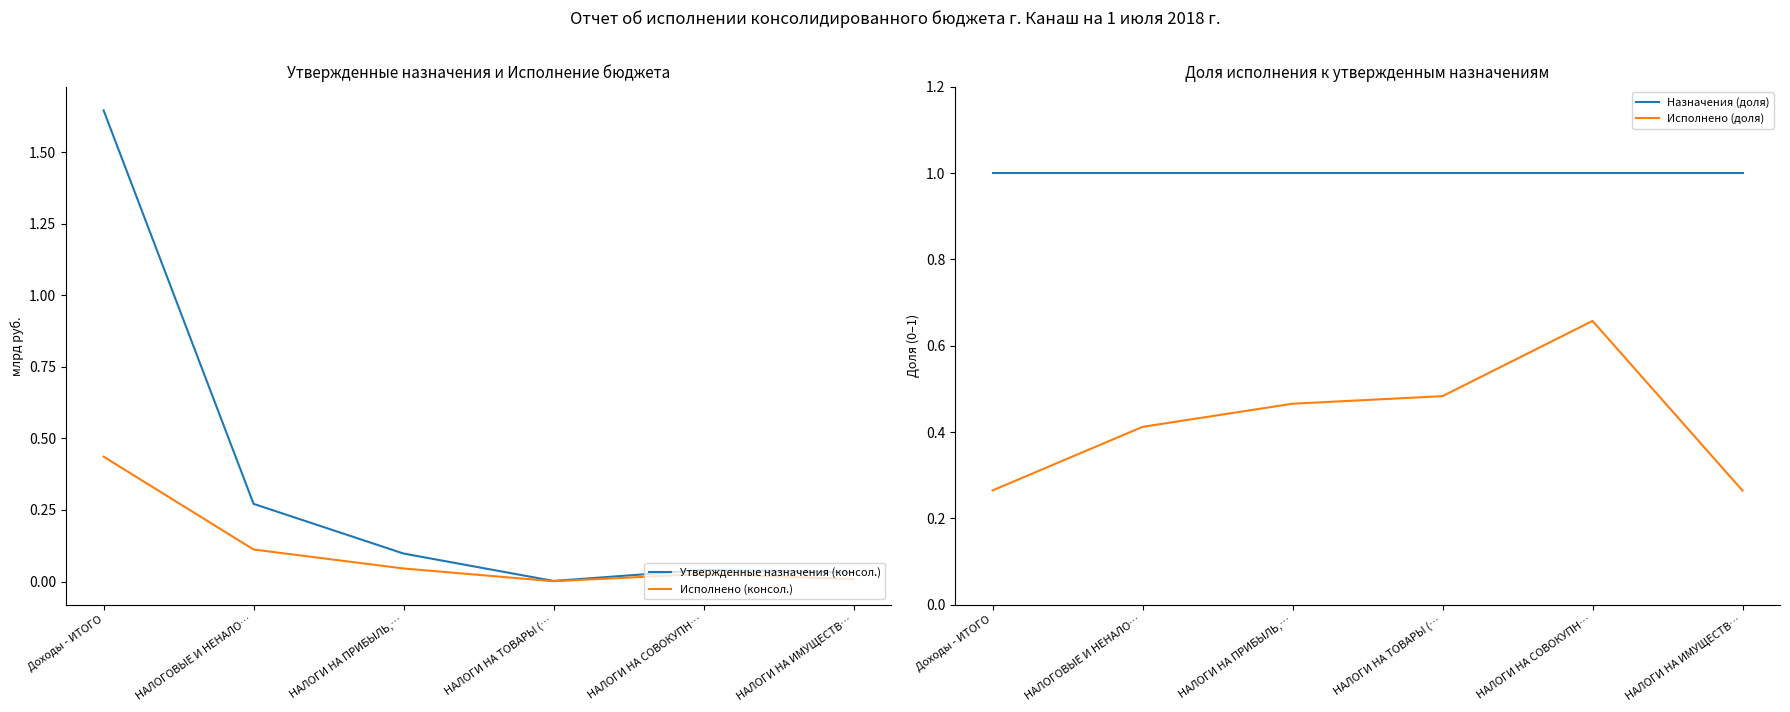

Is the value of Исполнено (доля) at НАЛОГОВЫЕ И НЕНАЛО… greater than the value of Утвержденные назначения (консол.) at НАЛОГИ НА СОВОКУПН…?

Yes